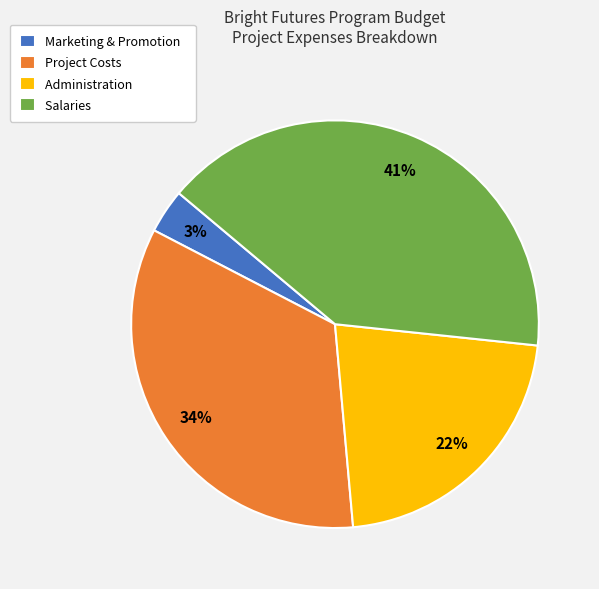

To the nearest percent, what is the average slice percentage?

25%